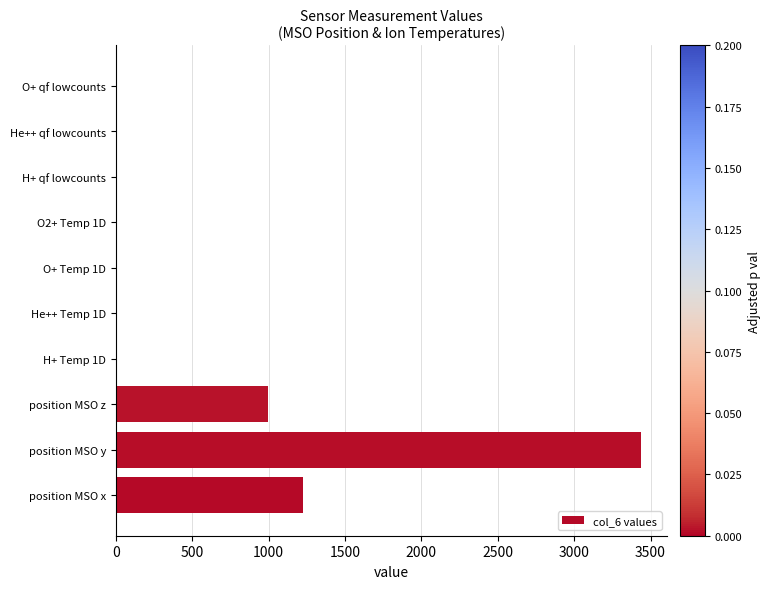

What is the sum of all values?

5659.2